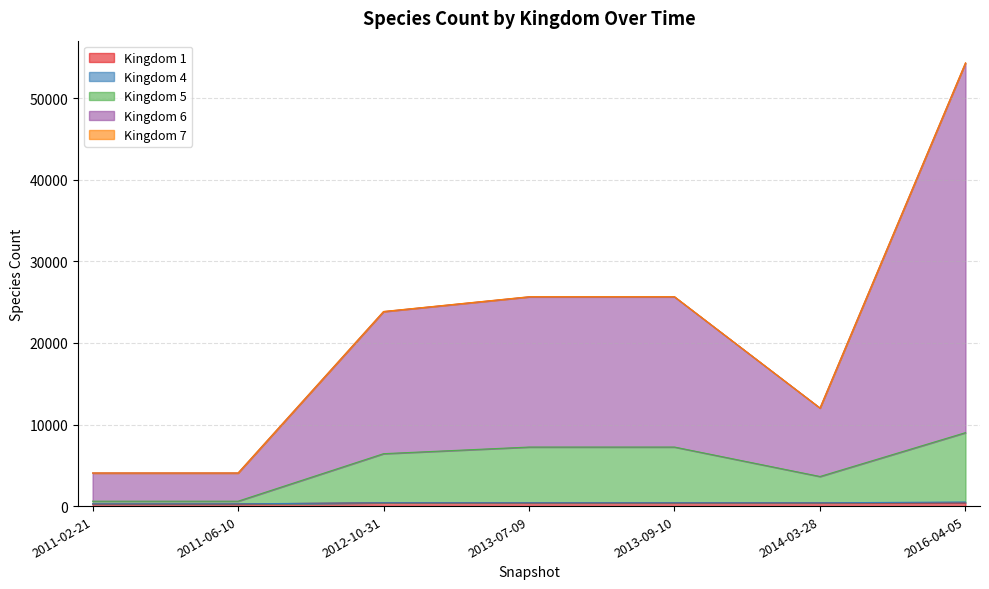

The 1 series shows 389 at 2014-03-28. True or false?

True